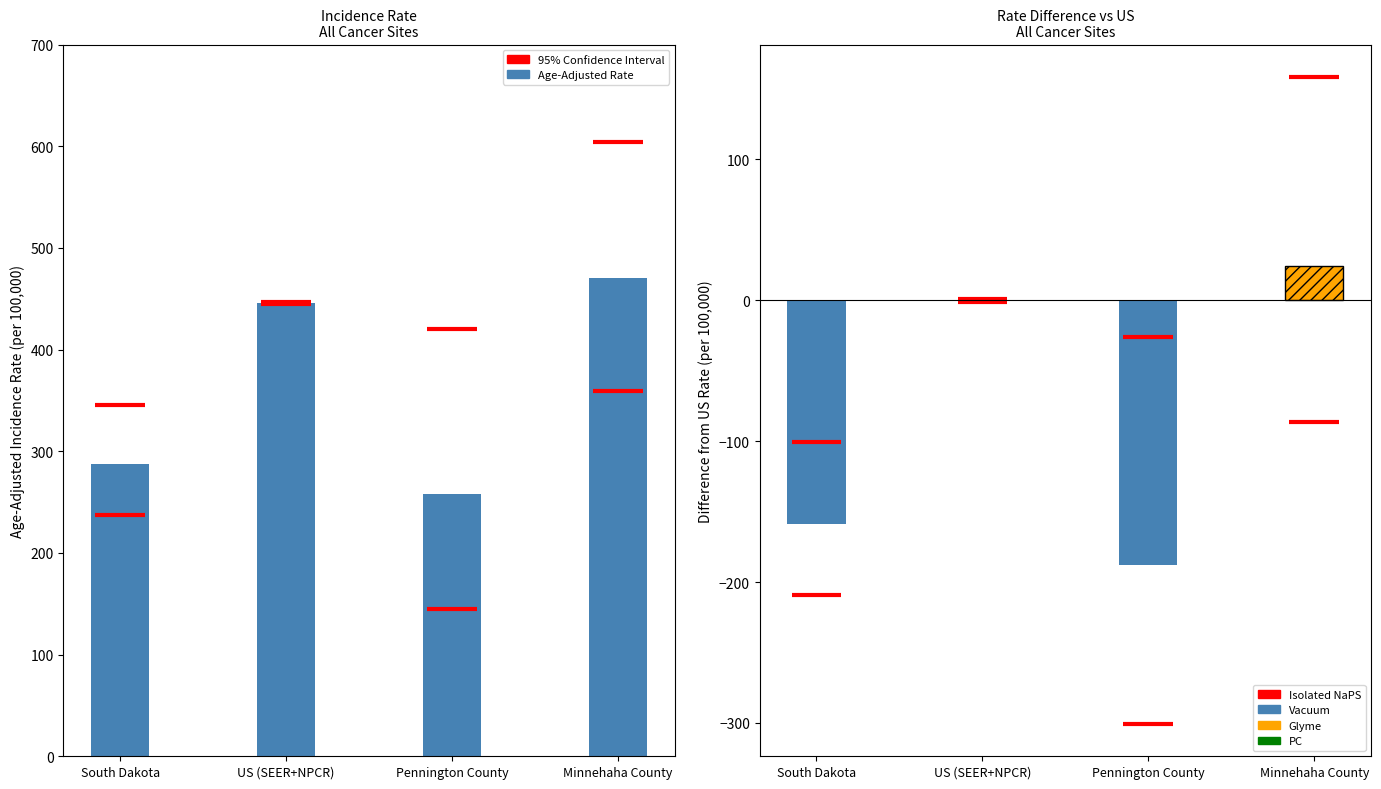

What is the average value of the Vacuum series?

-80.5